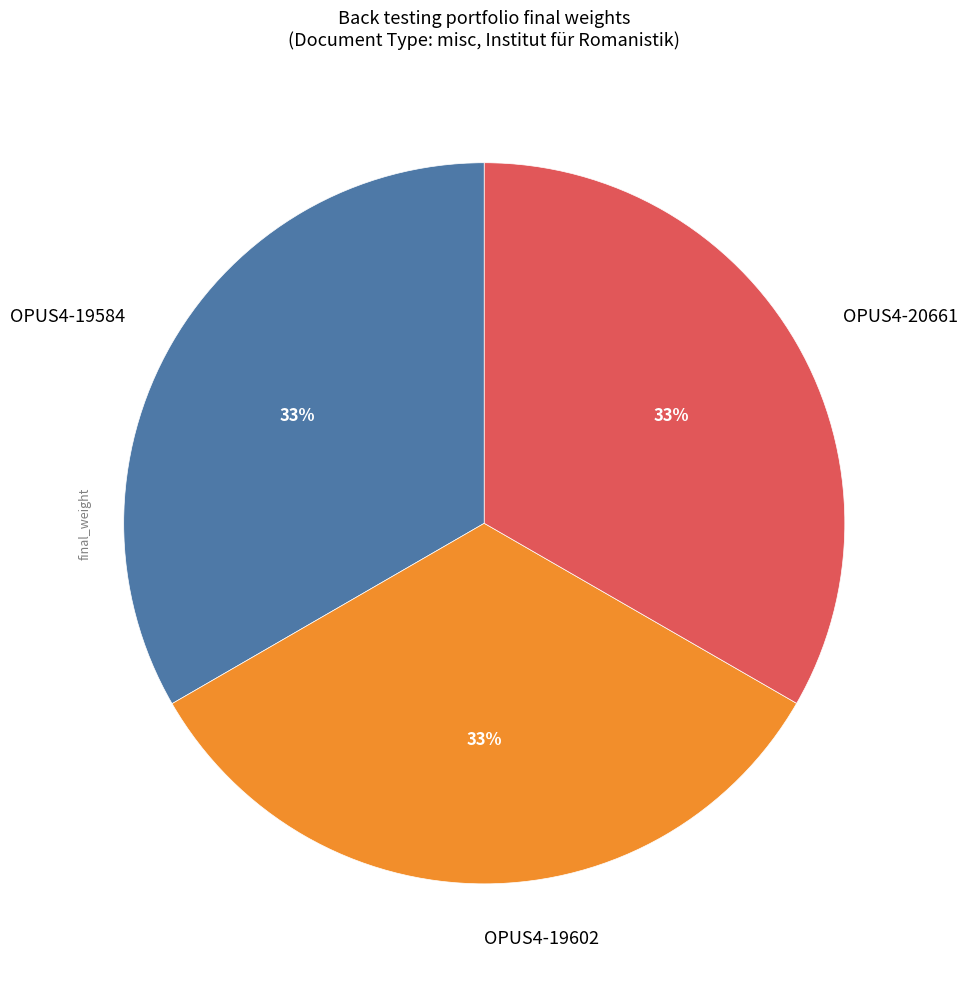

Is it true that OPUS4-20661 is 38% of the pie?

False